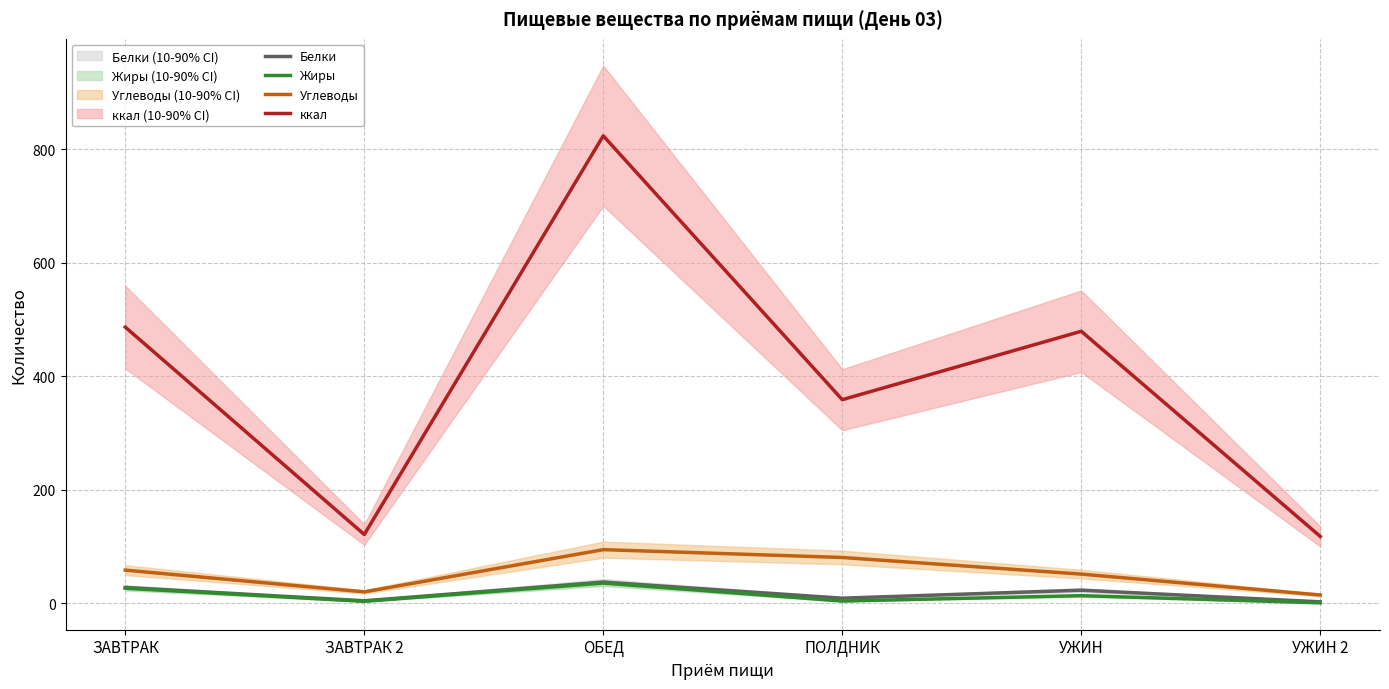

Which series has the largest range (max minus min)?

ккал